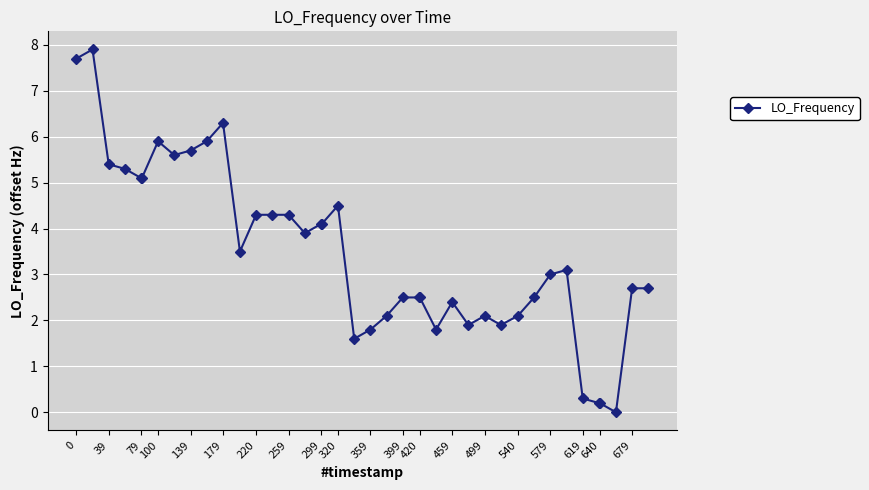

What is the sum of all values?

138.8